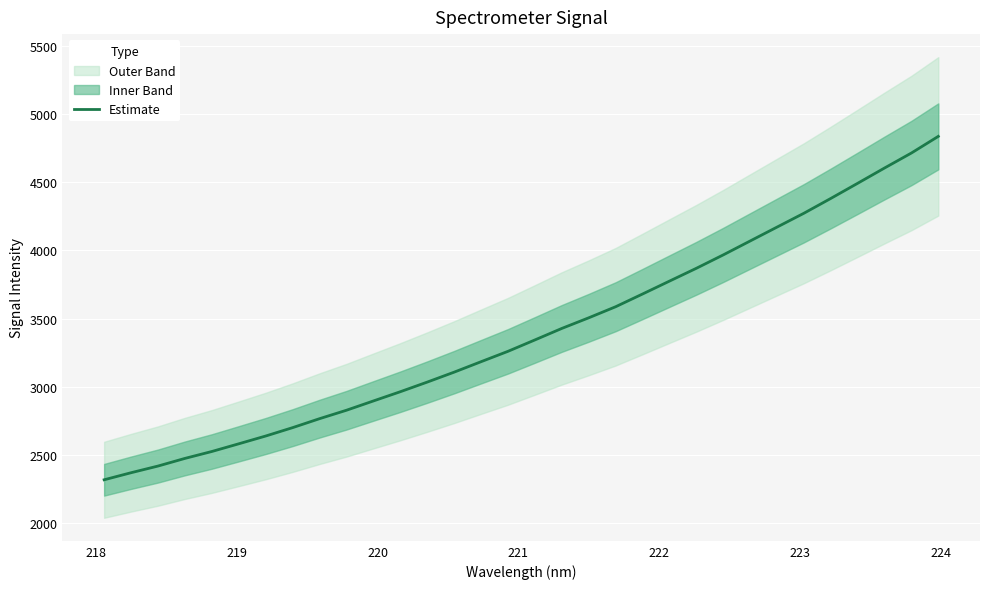

What is the minimum value shown in the chart?

2320.2